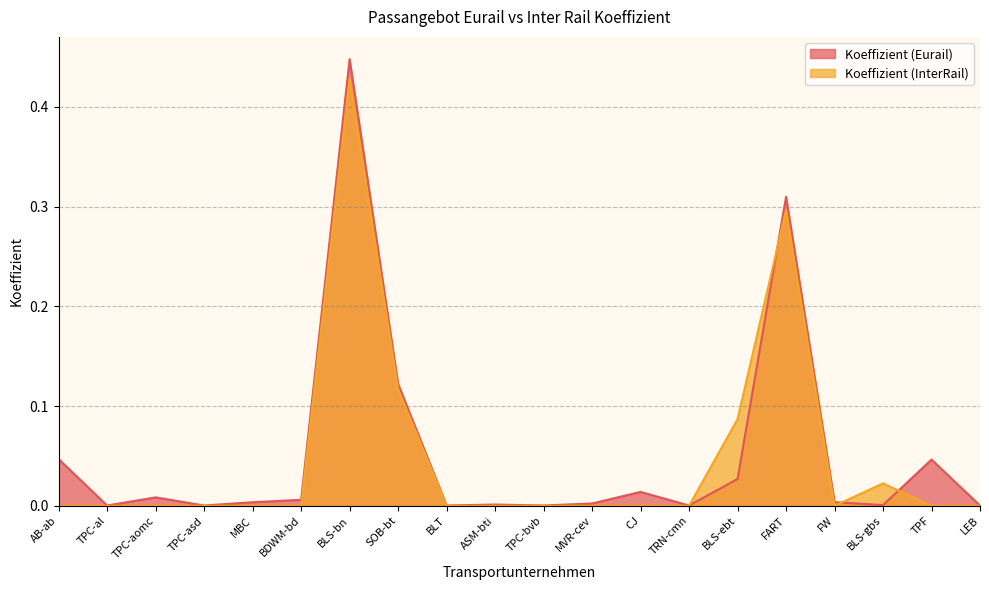

What is the sum of all Koeffizient (Eurail) values?

1.0